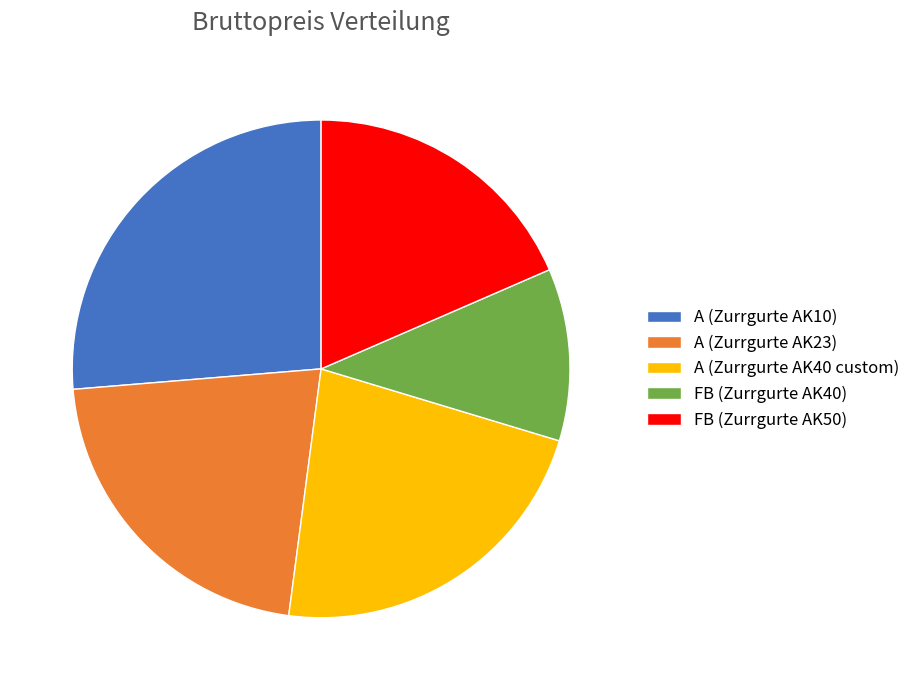

Is it true that FB (Zurrgurte AK40) is 11% of the pie?

True